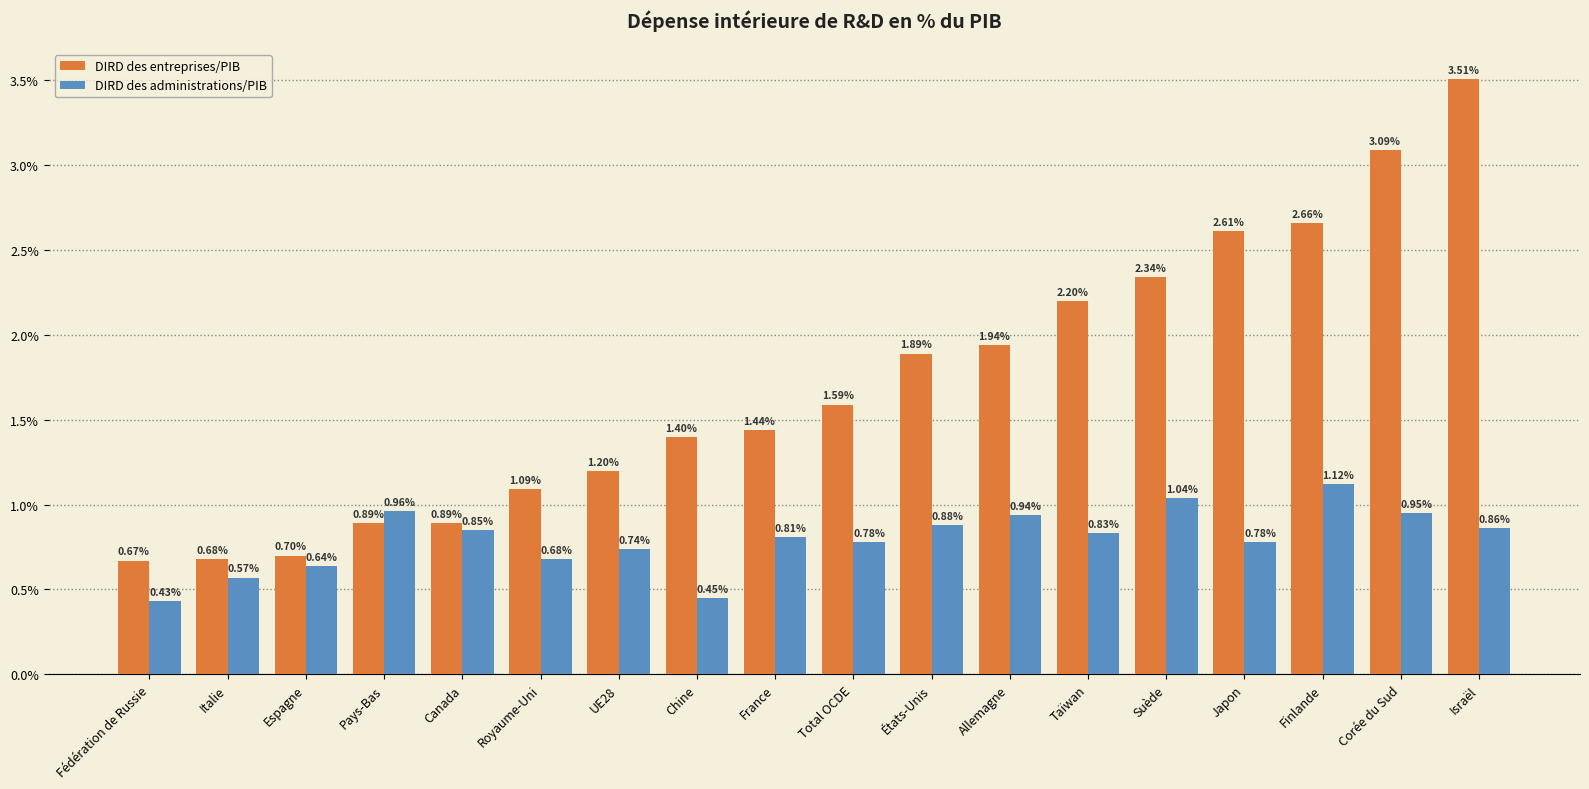

What are all the series names shown in the legend?

DIRD des entreprises/PIB, DIRD des administrations/PIB